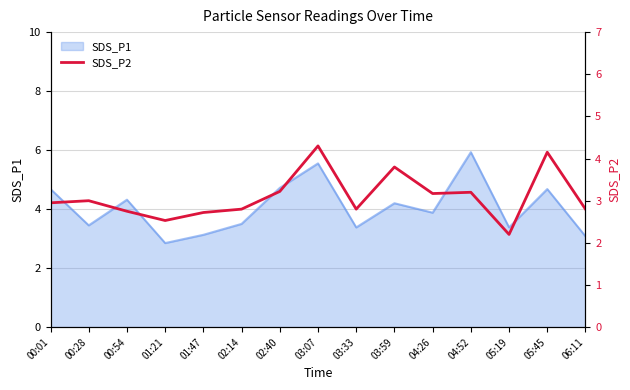

The chart shows a value of 0.6 at 03:33. True or false?

False